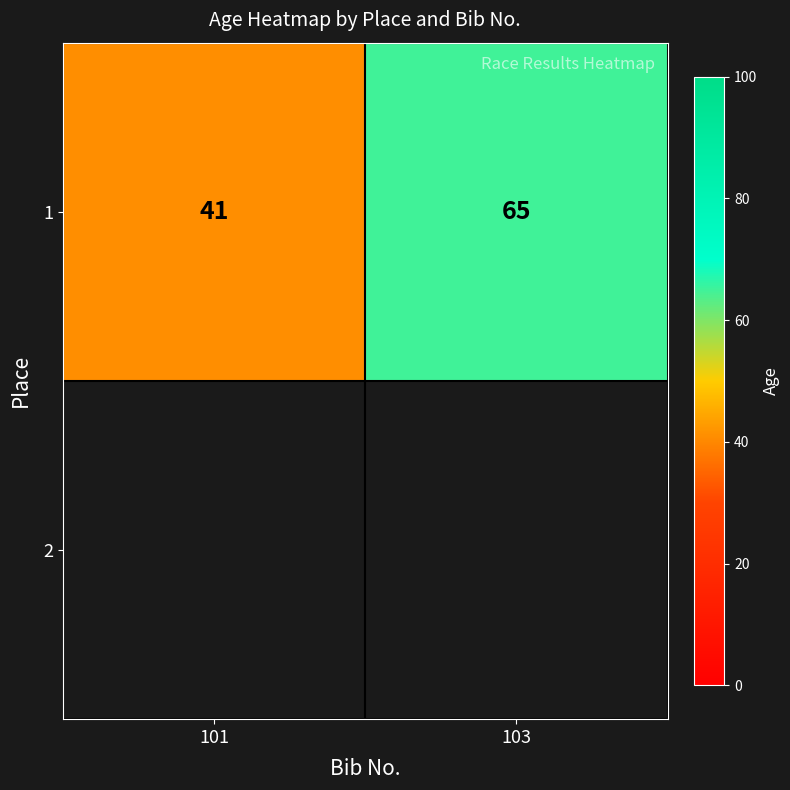

What is the change in value from 101 to 103?

+24